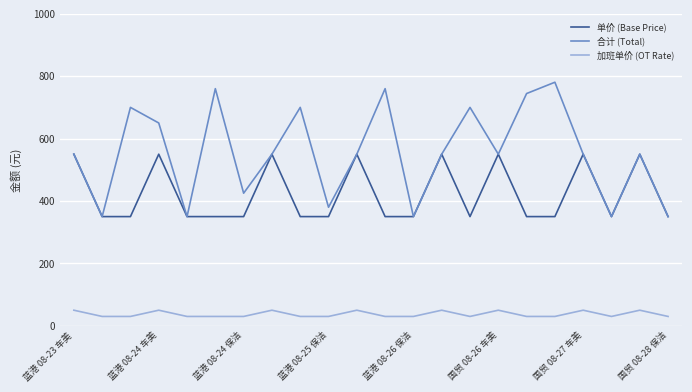

True or false: 加班单价 (OT Rate) and 单价 (Base Price) intersect in this chart.

False